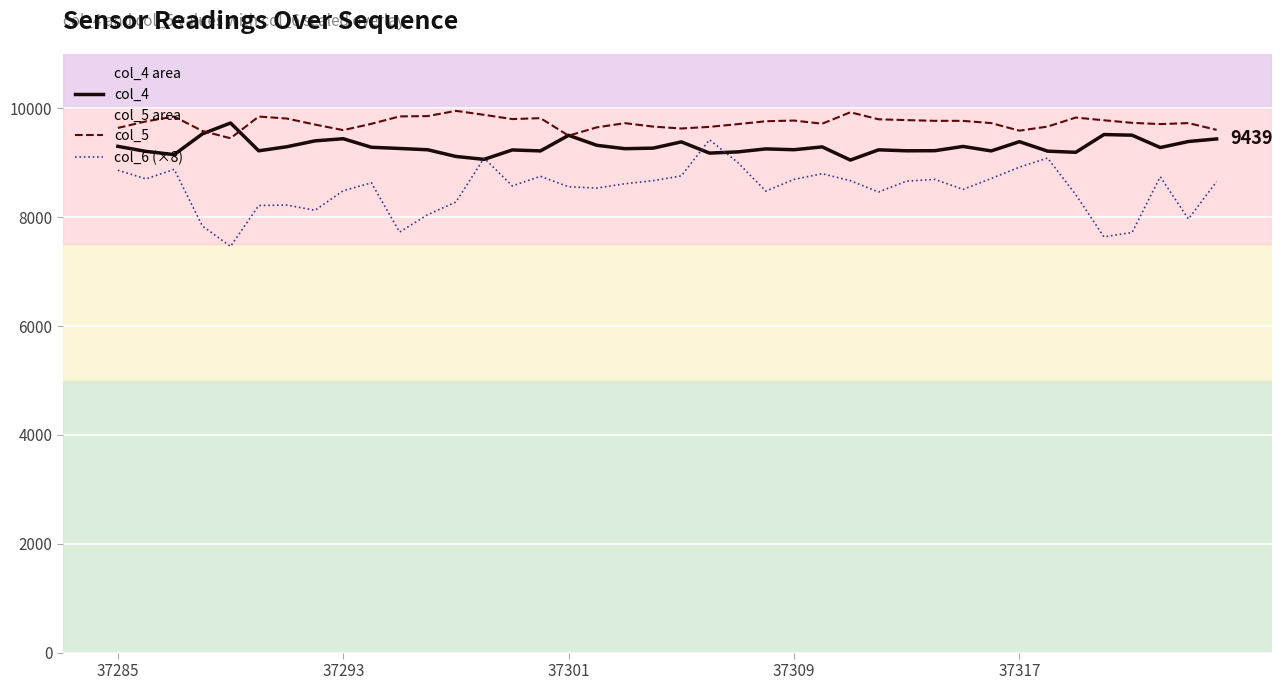

True or false: col_5 has a value of 17039 at 37293.

False